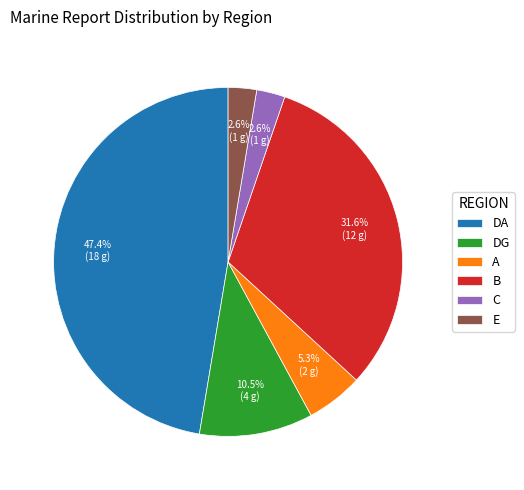

Which category has the biggest portion of the pie?

DA